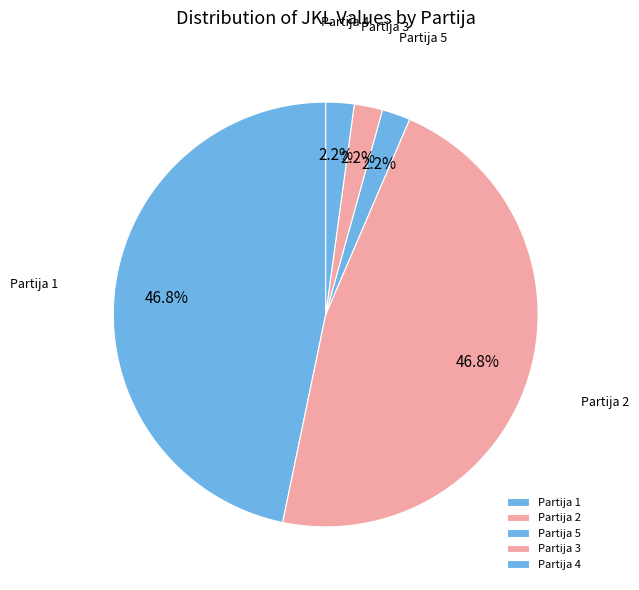

Is Partija 5 the majority of the pie?

No